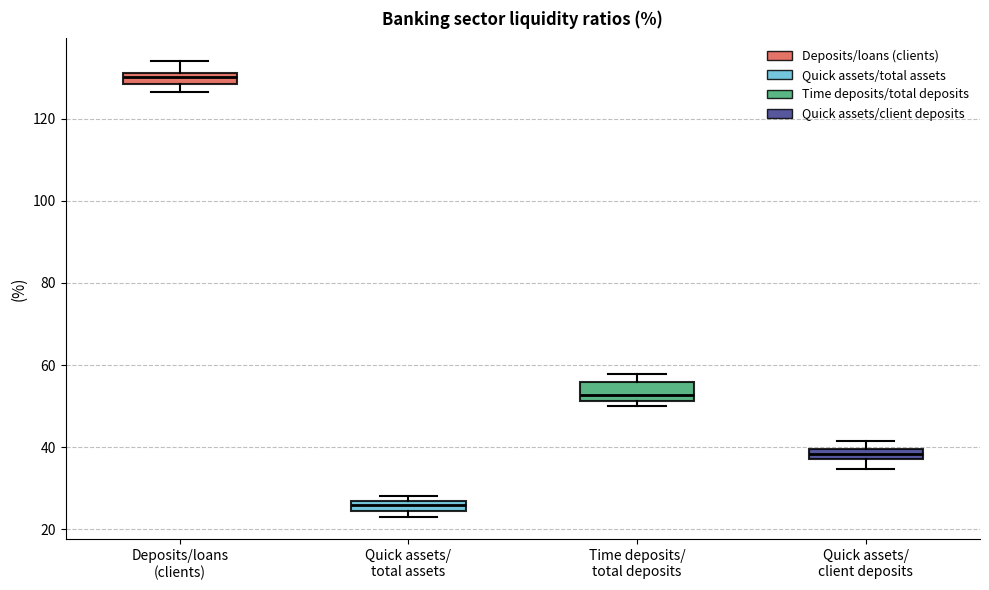

Which box's median line is the highest?

Deposits/loans (clients)